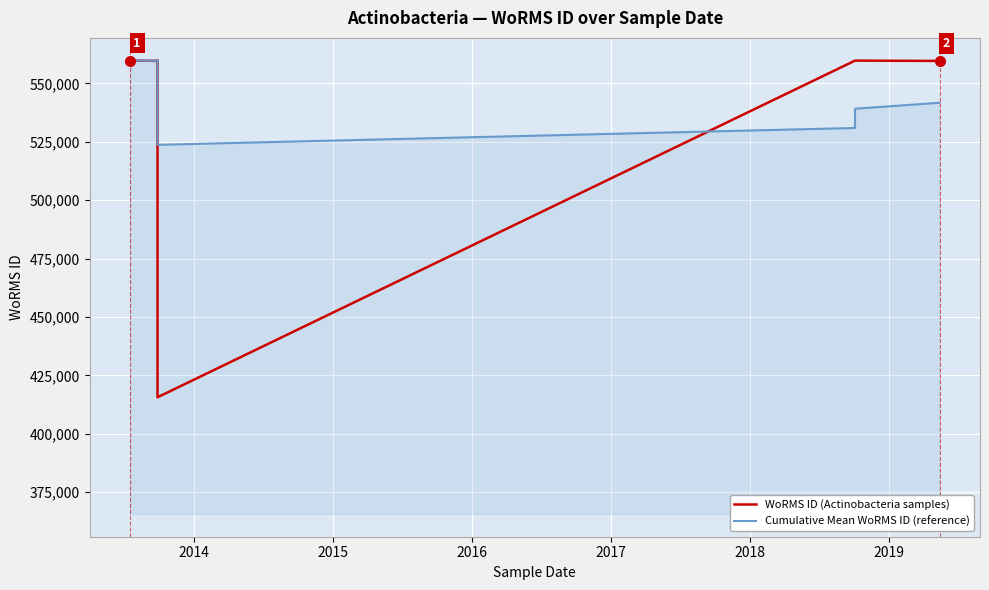

Where is the first local minimum for WoRMS ID (Actinobacteria samples)?

2014